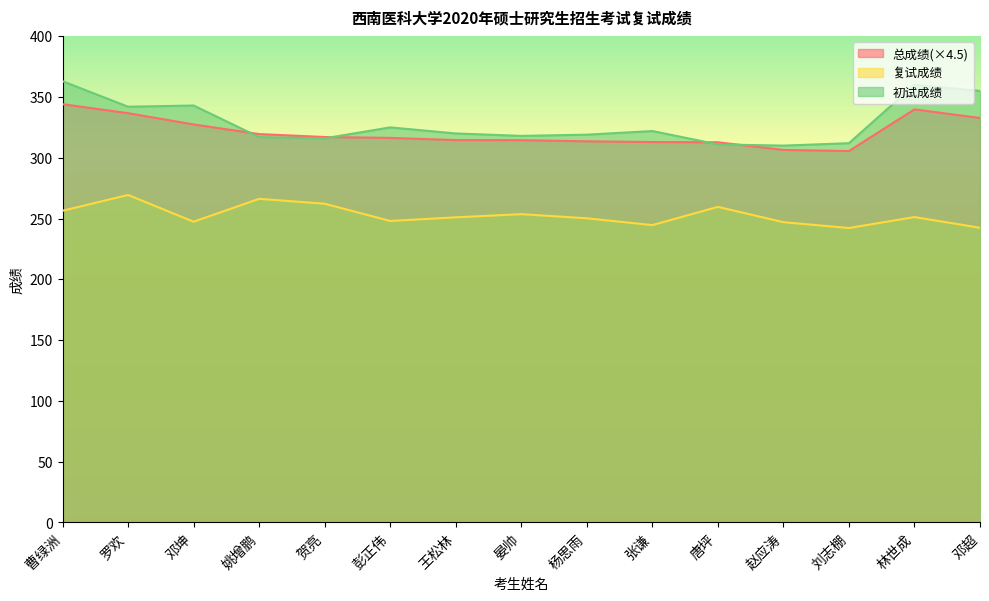

Reading left to right, list all the values displayed in this chart.

初试成绩: 曹绿洲=363.0	罗欢=342.0	邓坤=343.0	姚增鹏=317.0	贺亮=316.0	彭正伟=325.0	王松林=320.0	晏帅=318.0	杨思雨=319.0	张谦=322.0	唐坪=311.0	赵应涛=310.0	刘志棚=312.0	林世成=360.0	邓超=355.0
复试成绩: 曹绿洲=256.4	罗欢=269.4	邓坤=247.4	姚增鹏=266.2	贺亮=262.2	彭正伟=248.0	王松林=251.0	晏帅=253.6	杨思雨=250.2	张谦=244.6	唐坪=259.6	赵应涛=247.0	刘志棚=242.2	林世成=251.2	邓超=242.4
总成绩: 曹绿洲=344.1	罗欢=336.7	邓坤=327.4	姚增鹏=319.5	贺亮=317.1	彭正伟=316.3	王松林=314.6	晏帅=314.5	杨思雨=313.6	张谦=312.9	唐坪=312.8	赵应涛=306.4	刘志棚=305.6	林世成=339.8	邓超=332.7